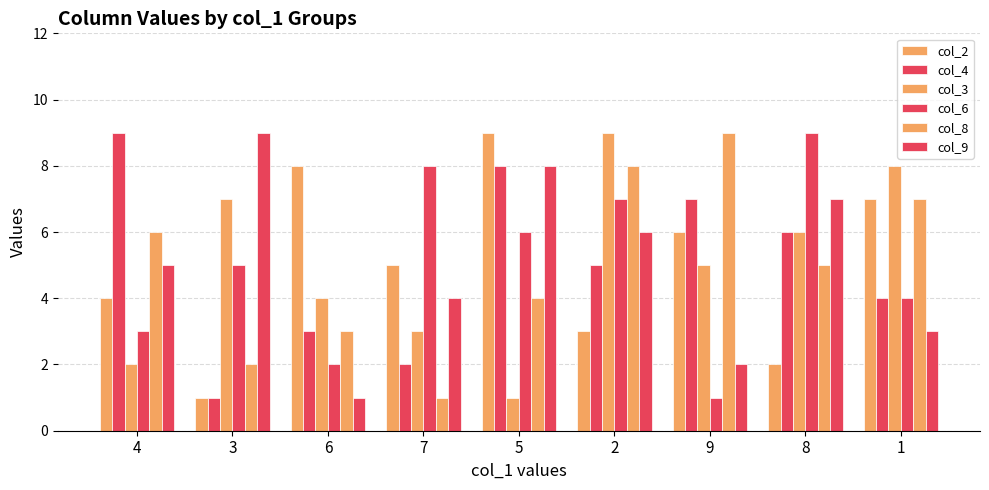

Between 4 and 3, which is larger?

4